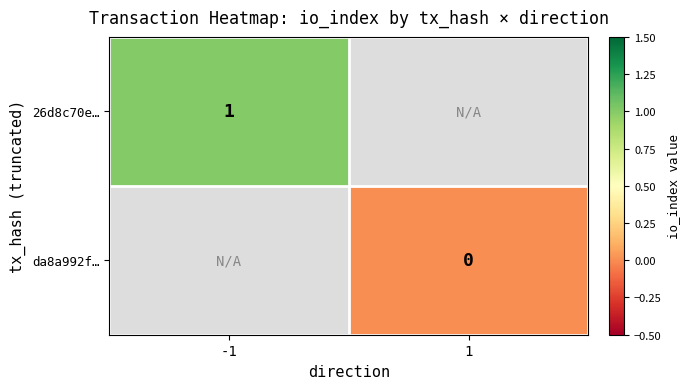

Is it true that 26d8c70e… equals 1 at -1?

True